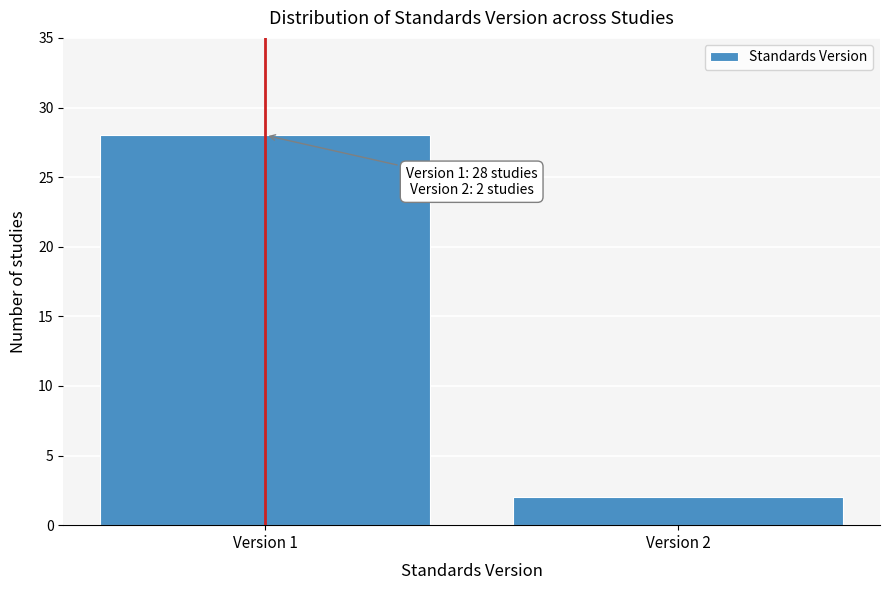

Reading left to right, transcribe all the data shown in this chart.

28	2